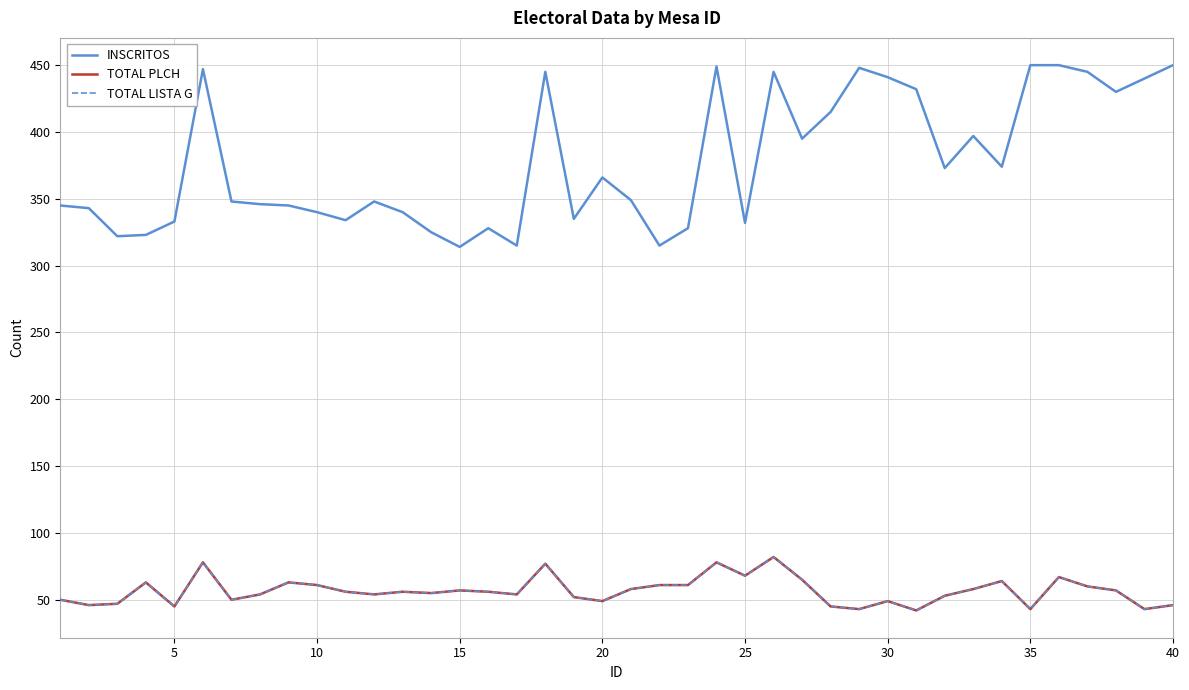

Does the chart display data point markers on the line(s)?

No